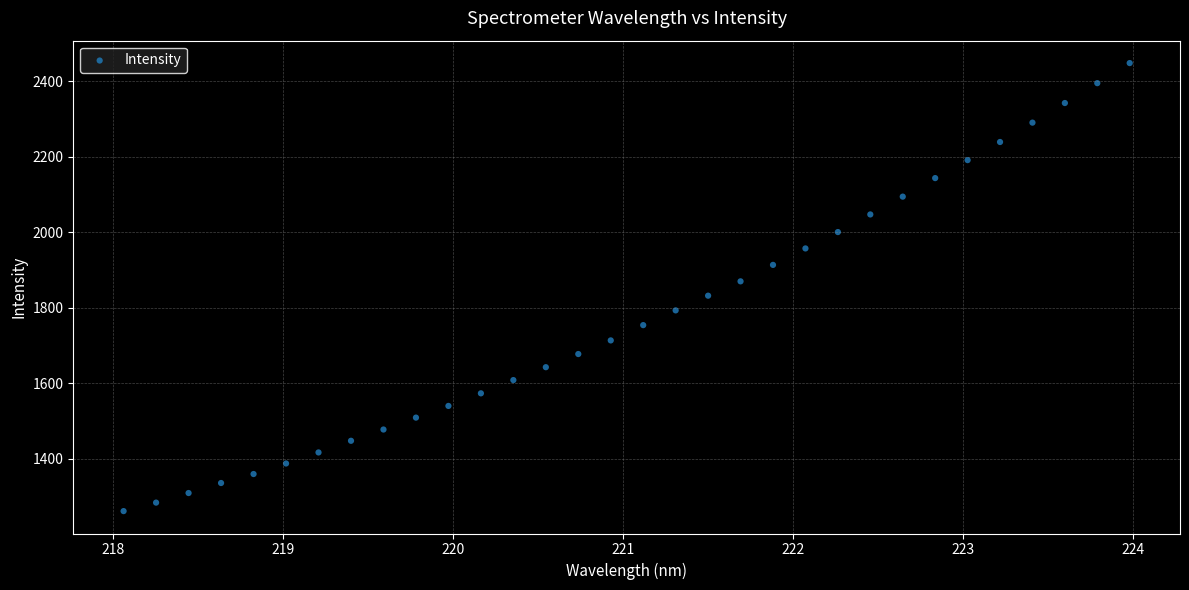

What is the range of X values (max minus min)?

5.9